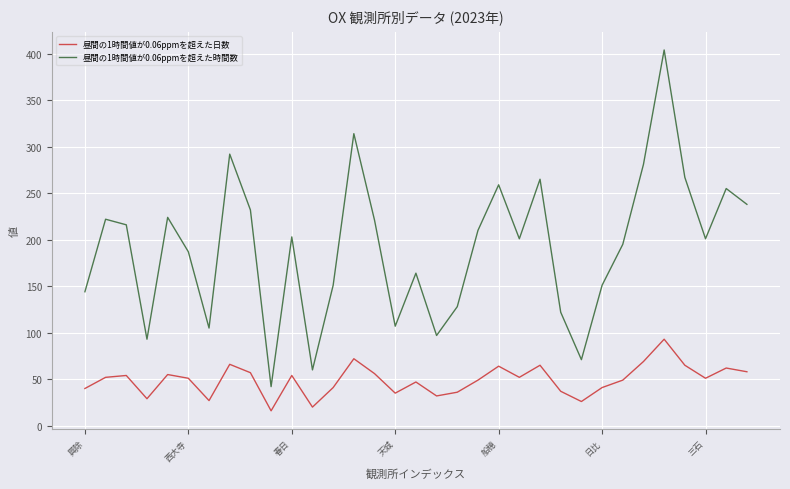

True or false: 昼間の1時間値が0.06ppmを超えた時間数 has more than 1 interior local peaks.

True